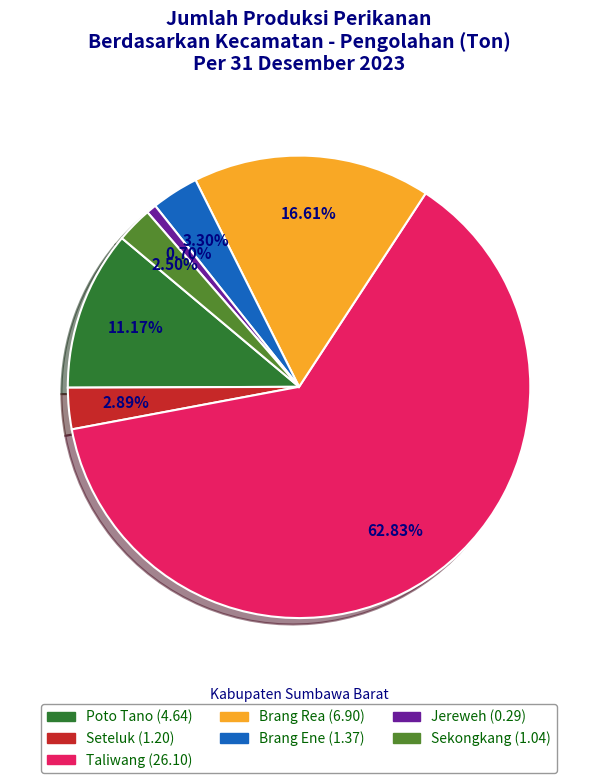

How many segments does this pie chart have?

7